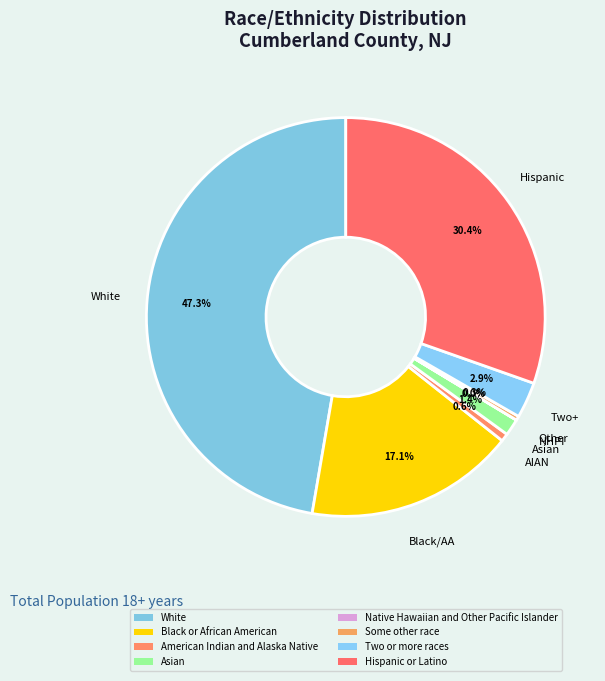

How many slices are in this pie chart?

8